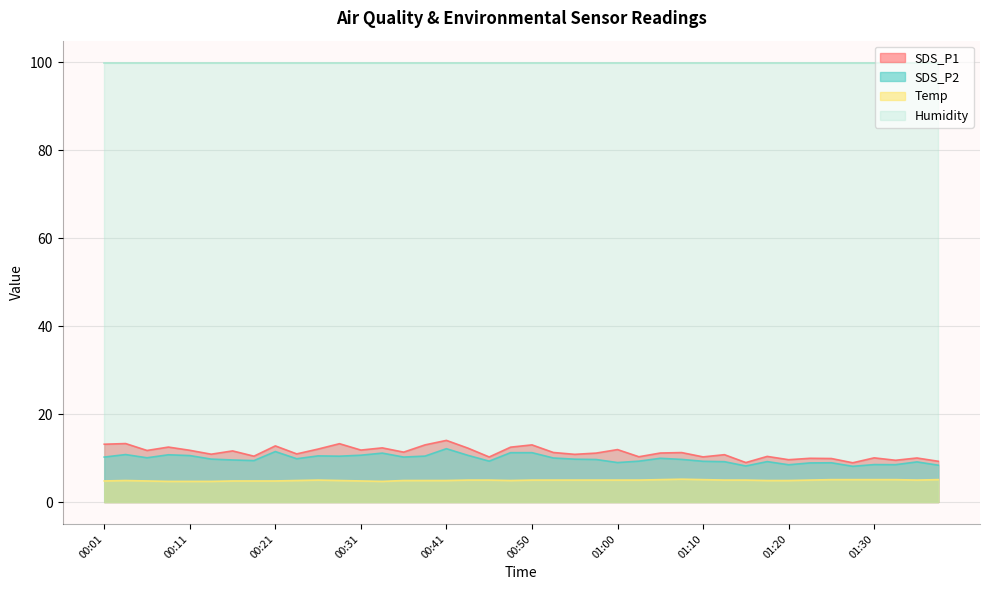

What is the difference between the SDS_P1 values at 01:10 and 00:53?

1.0